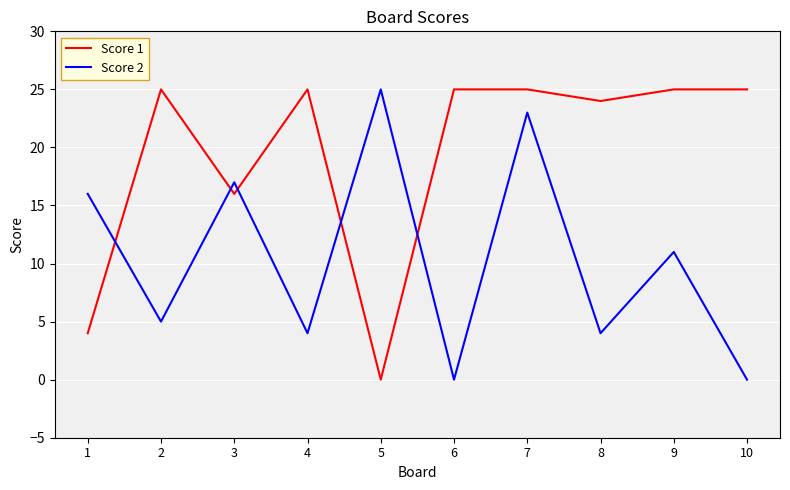

Is the value of Score 1 at 9 greater than the value of Score 2 at 2?

Yes